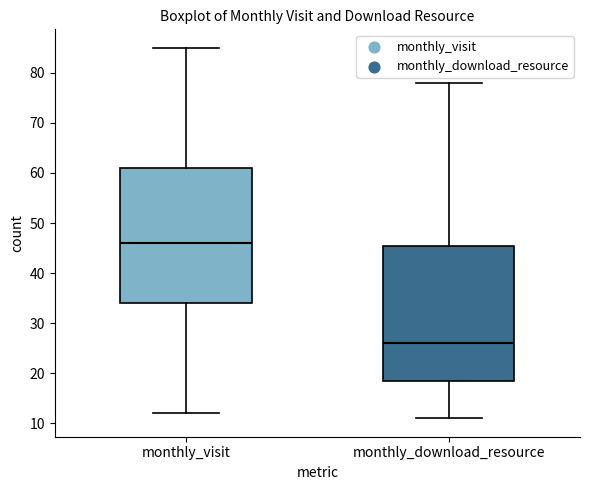

Which box's median line is the lowest?

monthly_download_resource